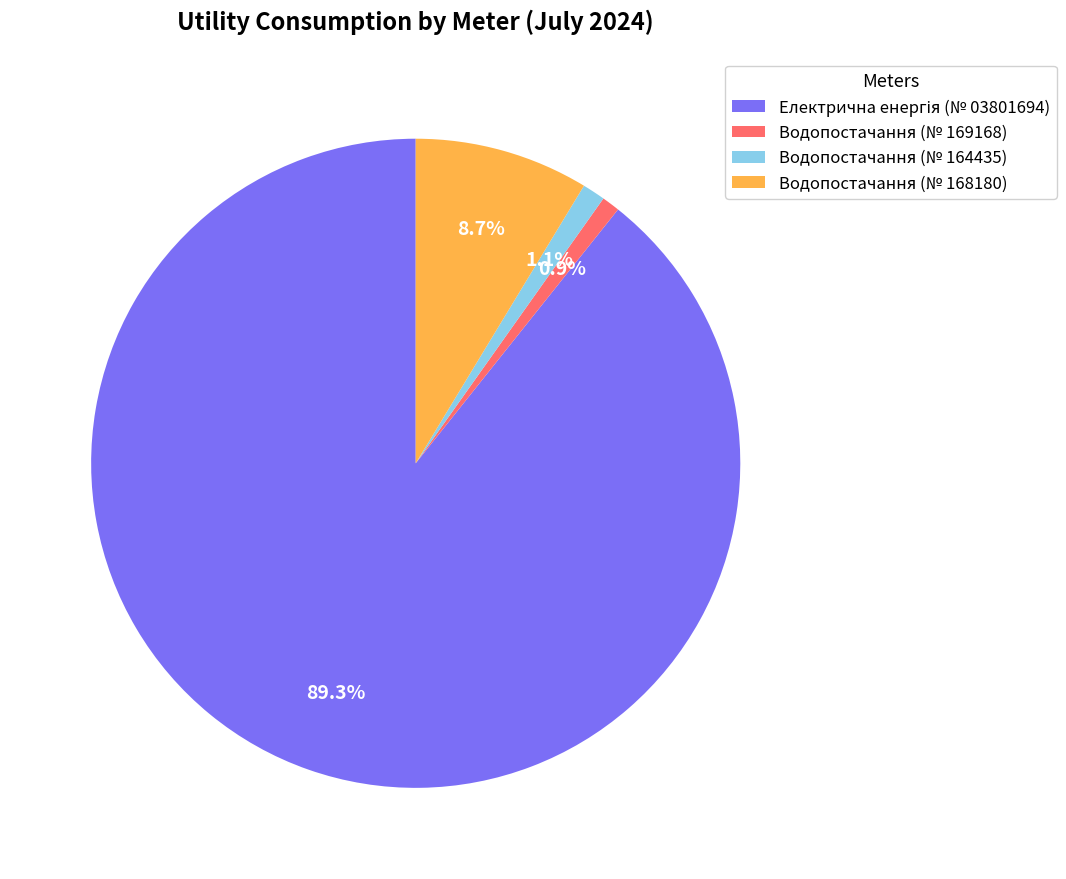

What is the ratio of the value at Водопостачання (№ 164435) to the value at Водопостачання (№ 168180)?

0.1